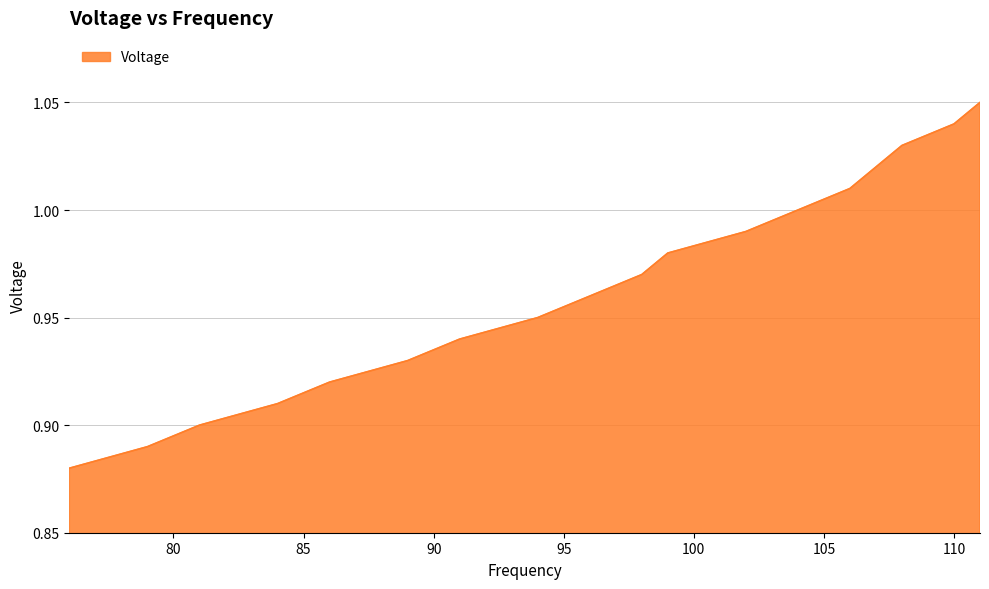

Reading left to right, extract all data points from this chart.

0.9	0.9	0.9	0.9	0.9	0.9	0.9	0.9	1.0	1.0	1.0	1.0	1.0	1.0	1.0	1.0	1.0	1.1